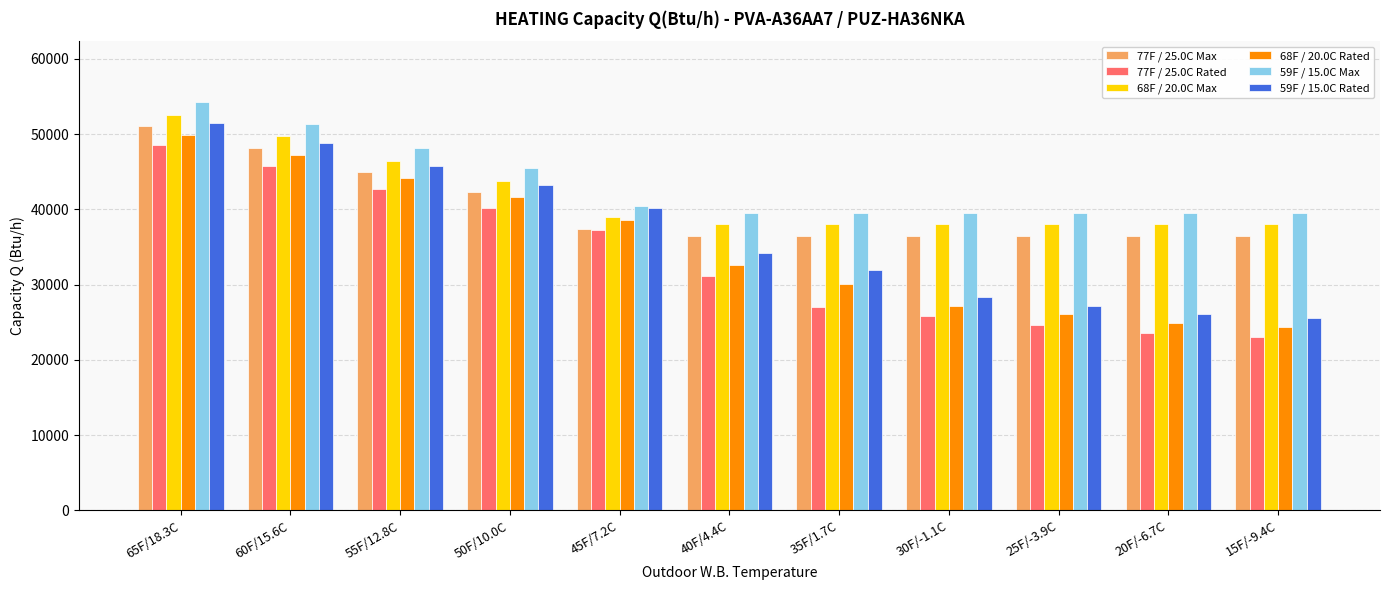

Is it true that 59F / 15.0C Rated equals 20375 at 35F/1.7C?

False